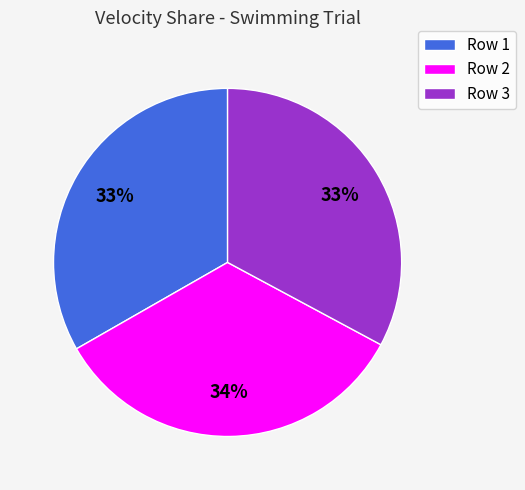

To the nearest percent, what is the average slice percentage?

33%